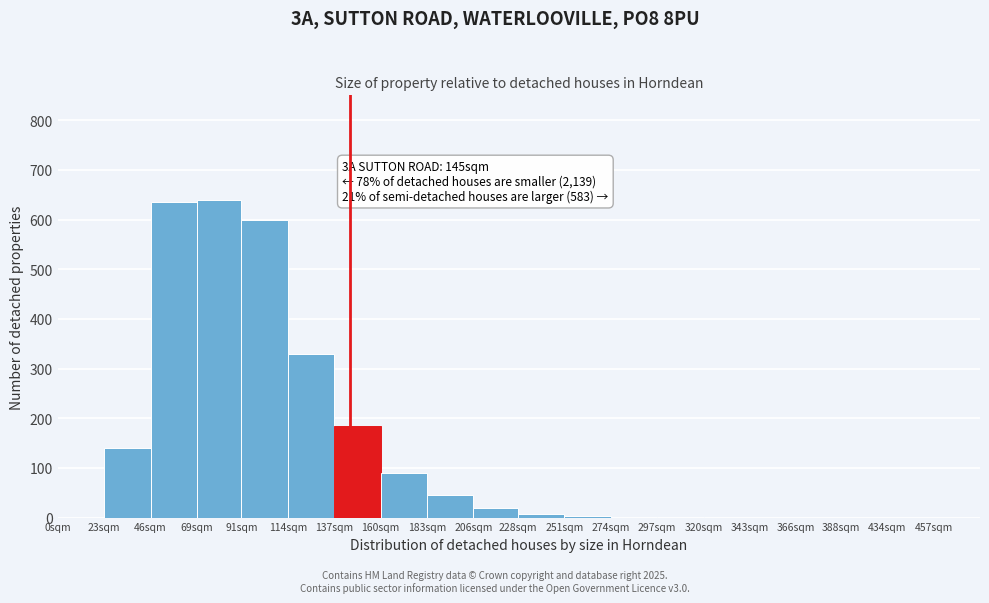

Is it true that the value at 160sqm is 90?

True